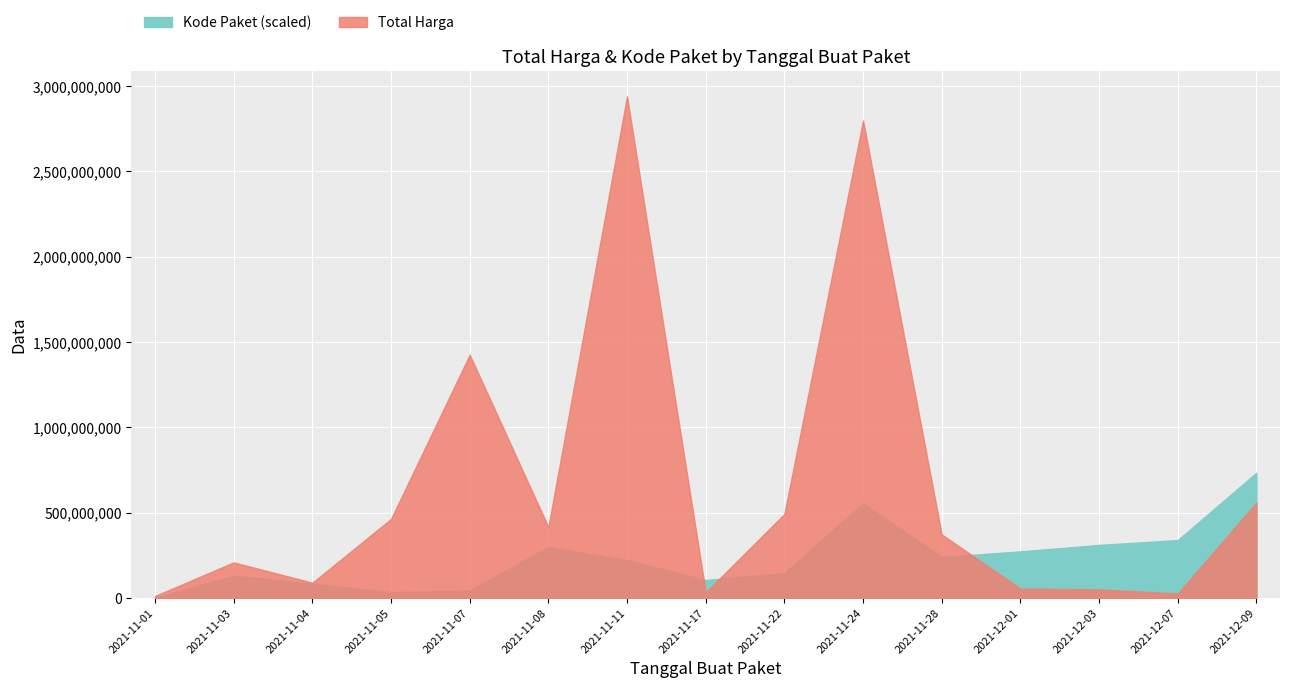

What is the maximum value shown in the chart?

2939433240.0